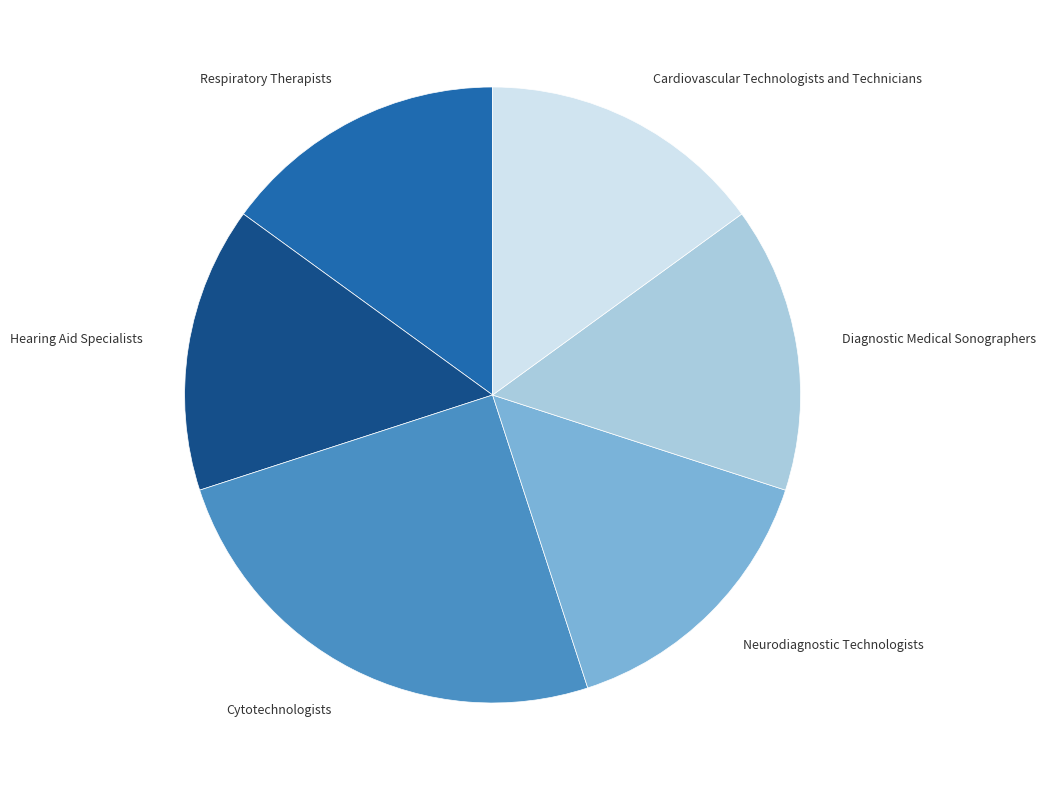

What is the ratio of the value at Cardiovascular Technologists and Technicians to the value at Neurodiagnostic Technologists?

1.0